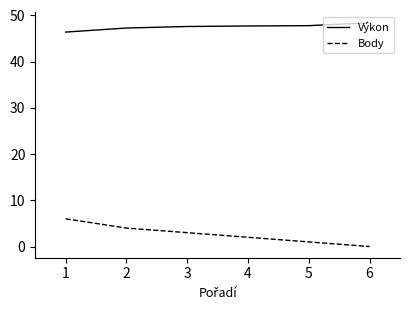

What is the approximate value of Body at 1?

6.0